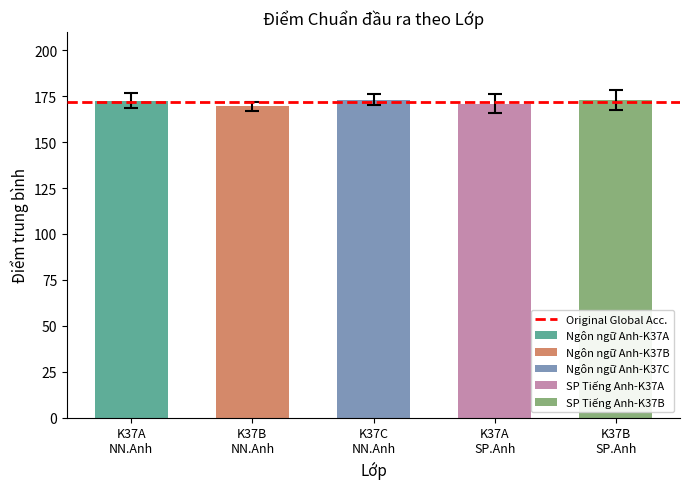

What are all the series names shown in the legend?

Ngôn ngữ Anh-K37A, Ngôn ngữ Anh-K37B, Ngôn ngữ Anh-K37C, SP Tiếng Anh-K37A, SP Tiếng Anh-K37B